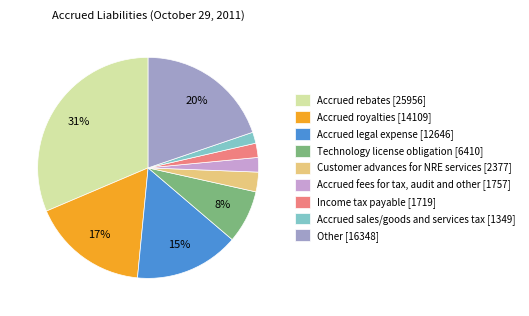

The Accrued fees for tax, audit and other slice represents 2% of the pie. True or false?

True